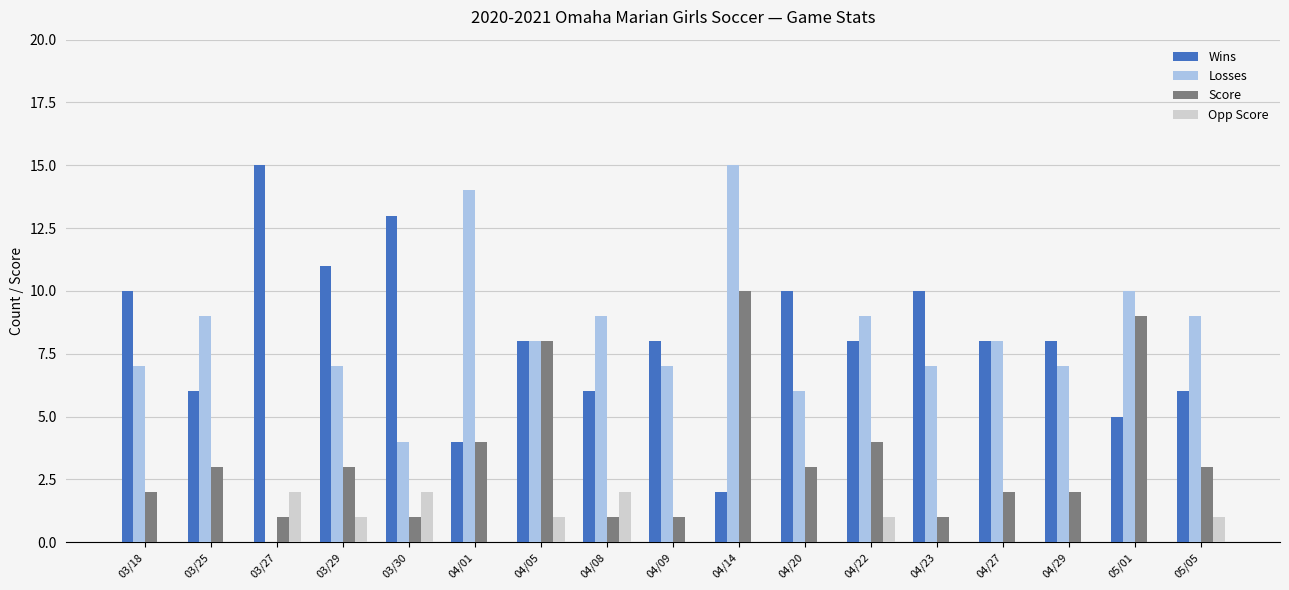

True or false: Score has a value of 2 at 04/09.

False